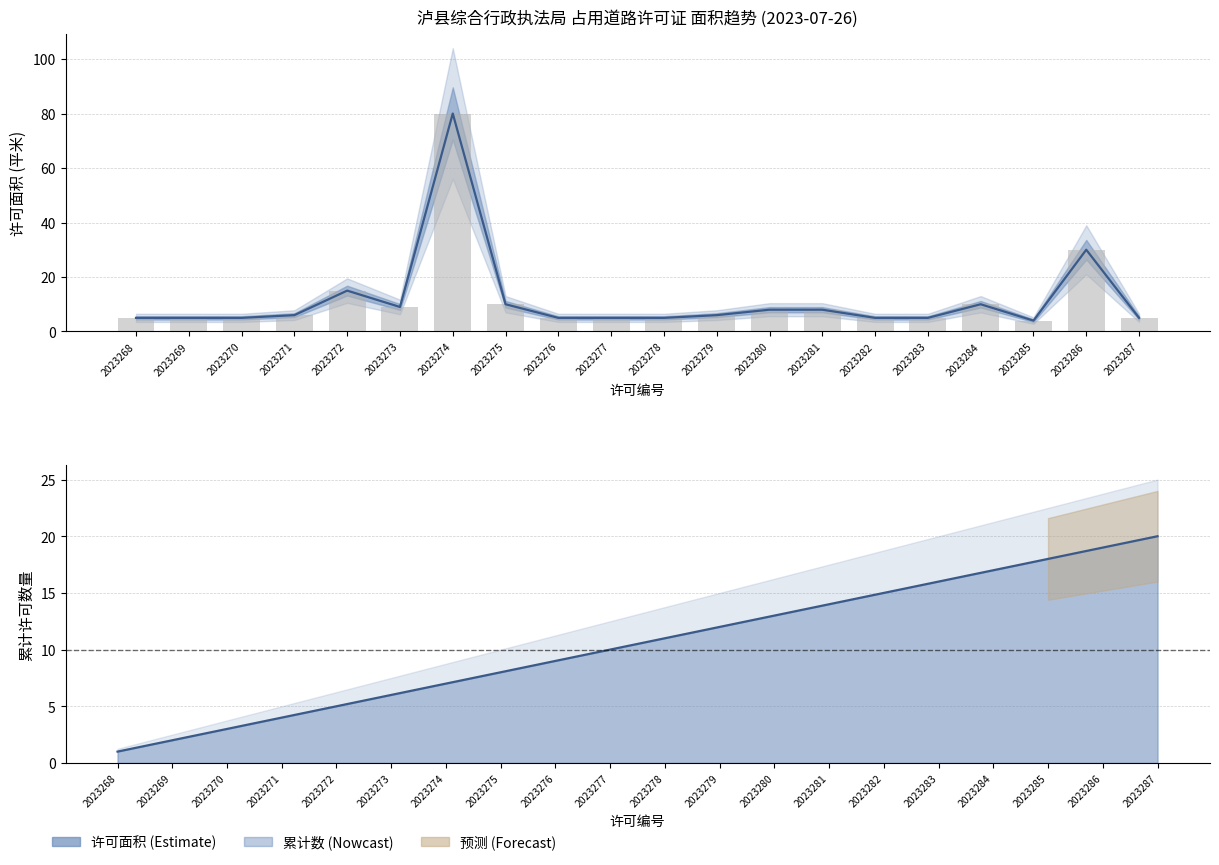

Is it true that the value at 2023269 is 9?

False